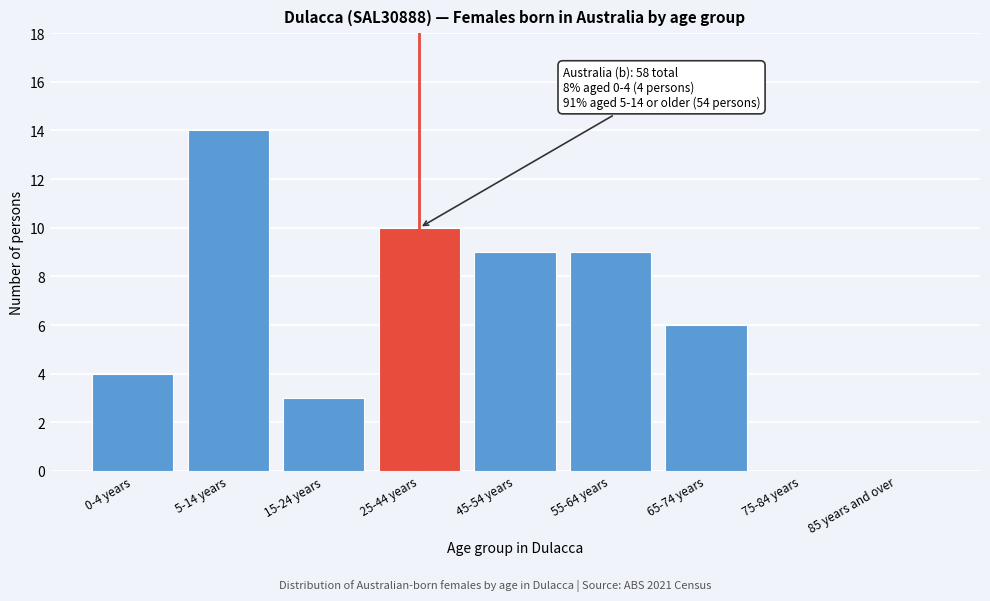

Reading right to left, what are all the values shown in this chart?

85 years and over=0	75-84 years=0	65-74 years=6	55-64 years=9	45-54 years=9	25-44 years=10	15-24 years=3	5-14 years=14	0-4 years=4